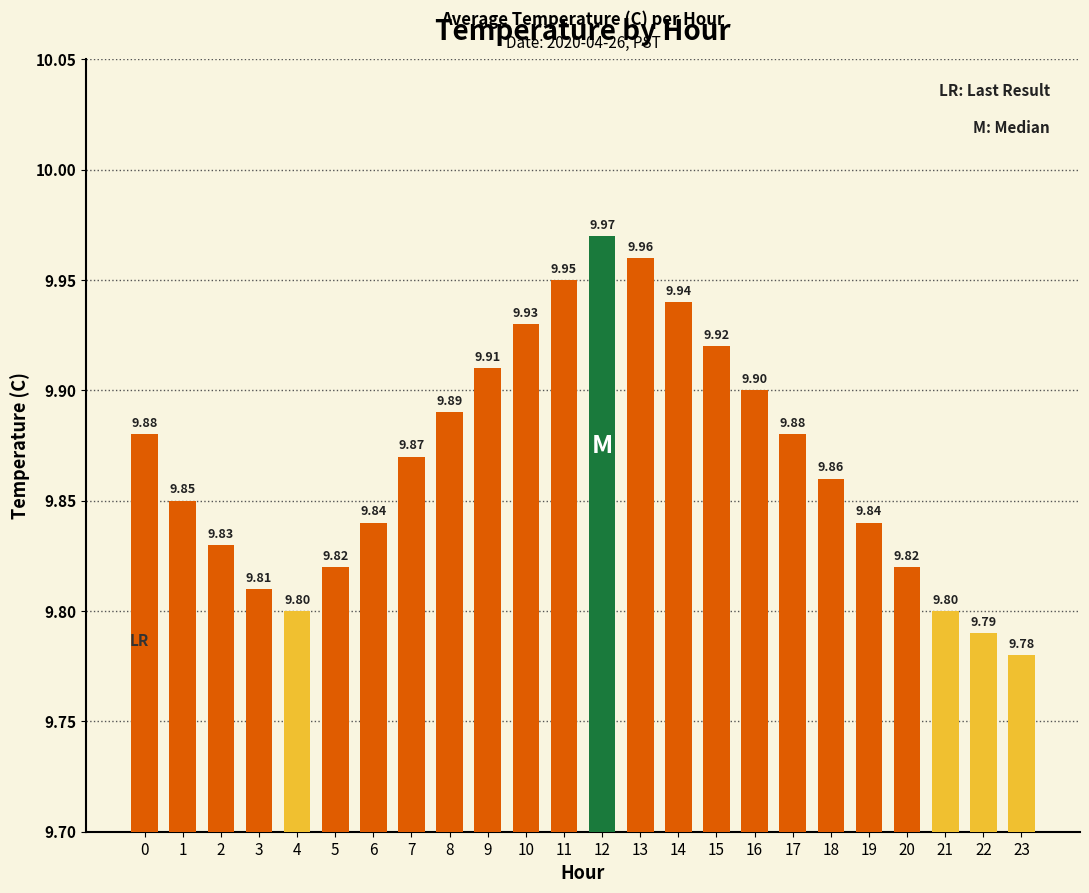

Between 15 and 12, which is larger?

12